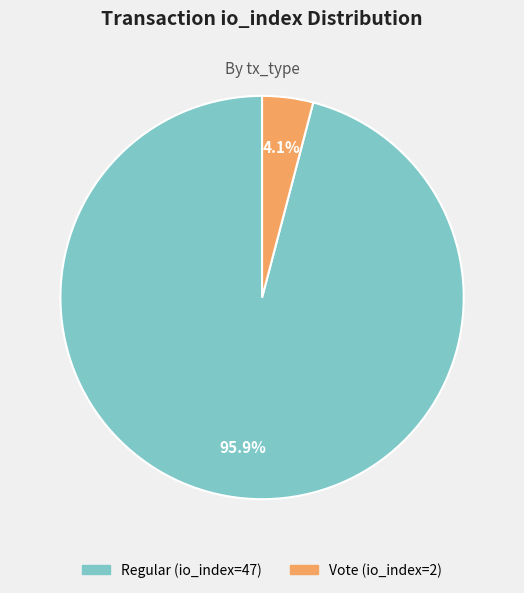

What is the majority slice?

Regular (io_index=47)